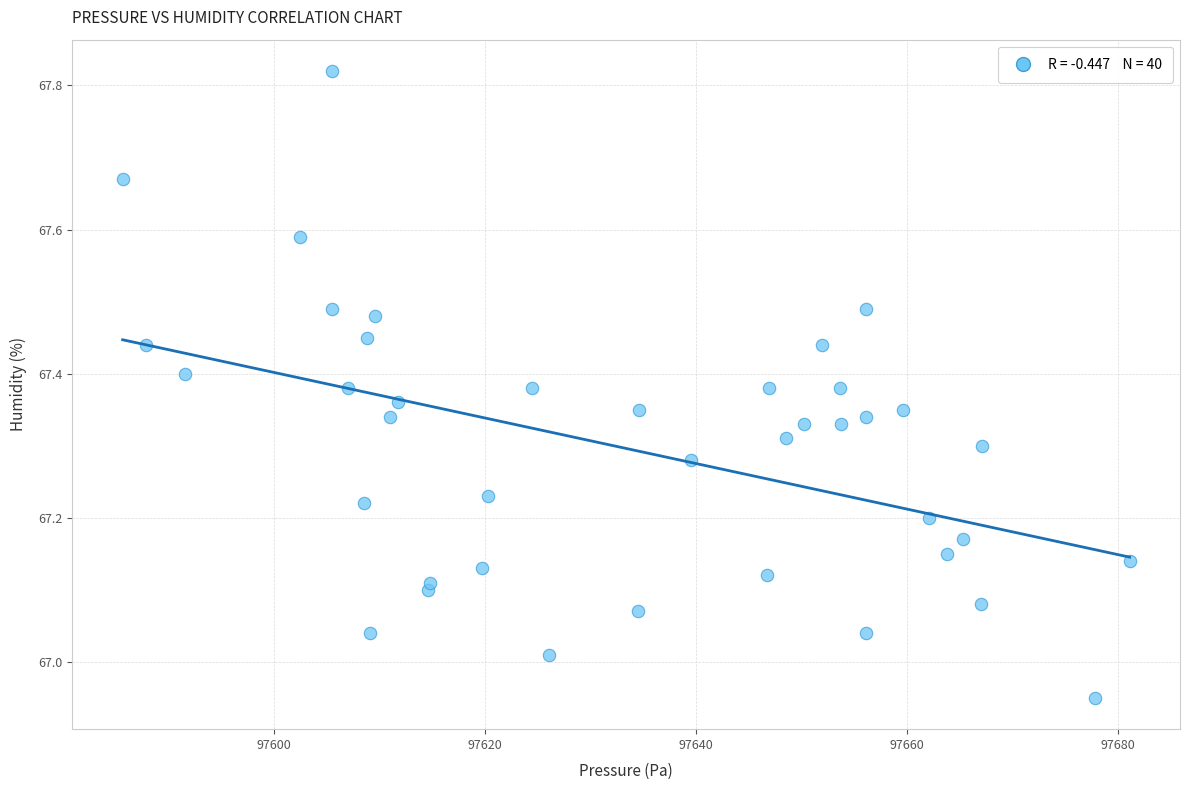

What is the range of X values (max minus min)?

95.5